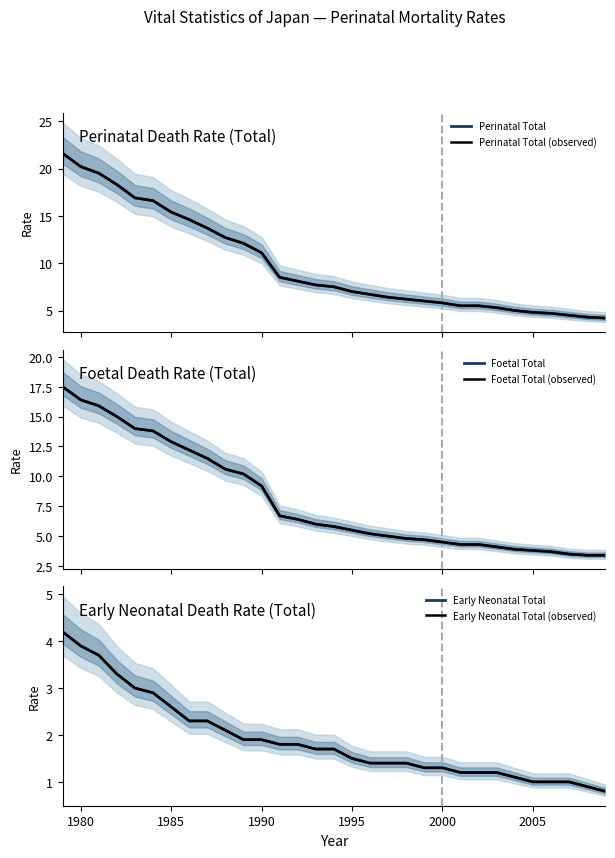

At how many categories does at least one series exceed 19?

3